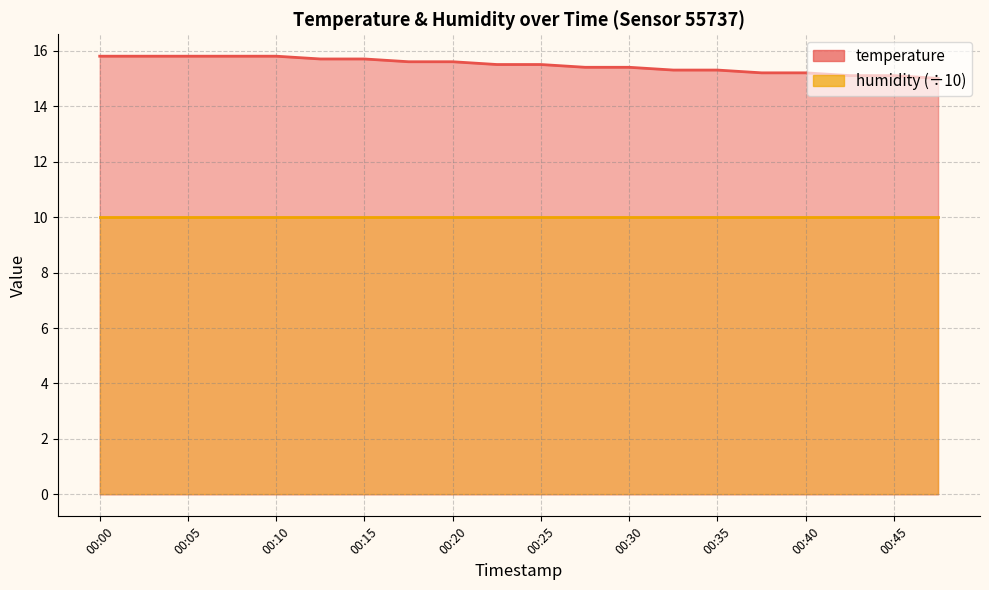

Count the values in the range 15 to 16.

20